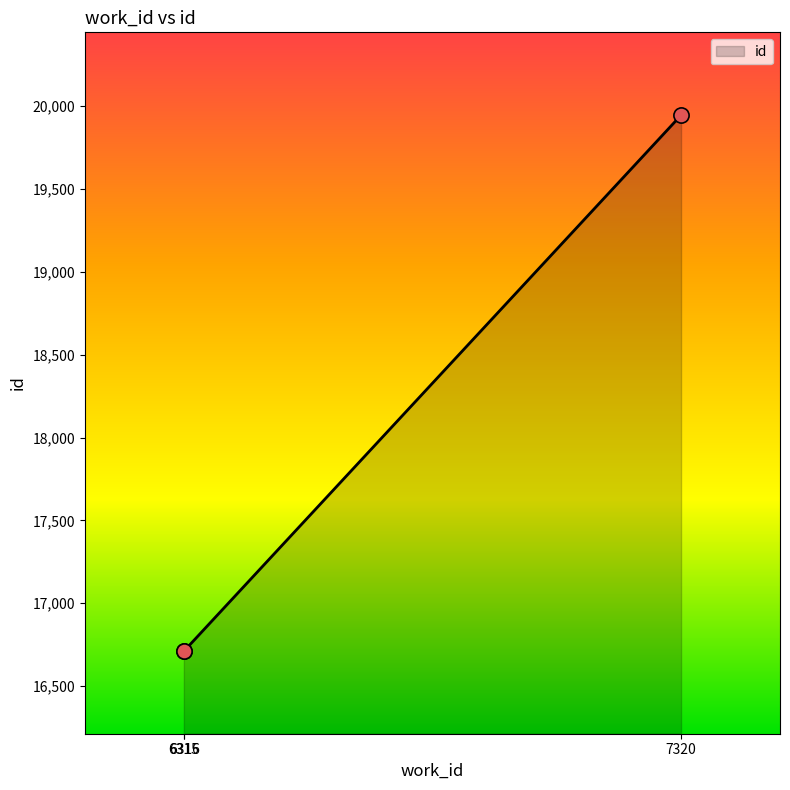

What is the ratio of the value at 6316 to the value at 6315?

1.0